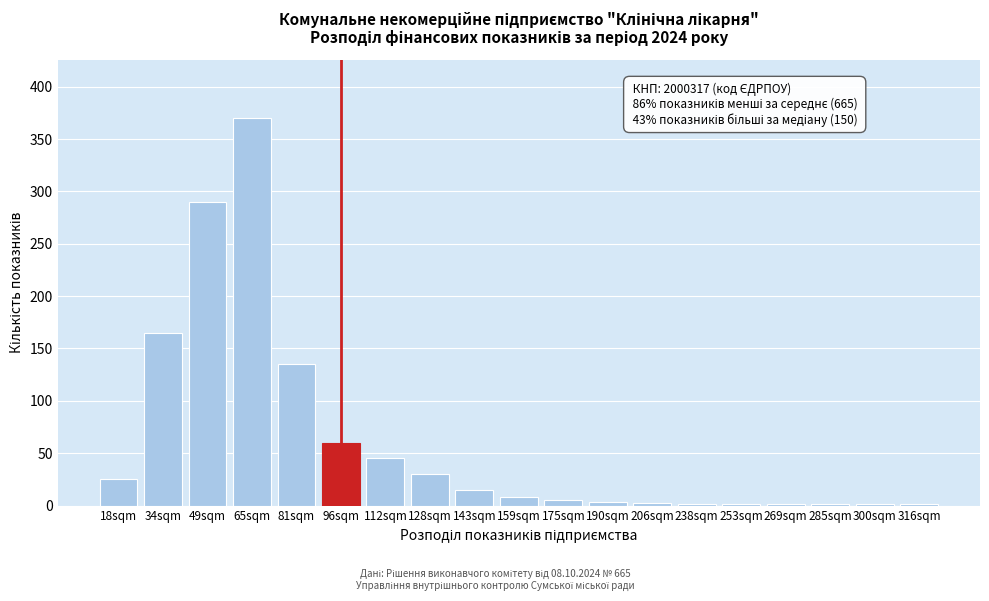

At which label is the value closest to 185?

34sqm